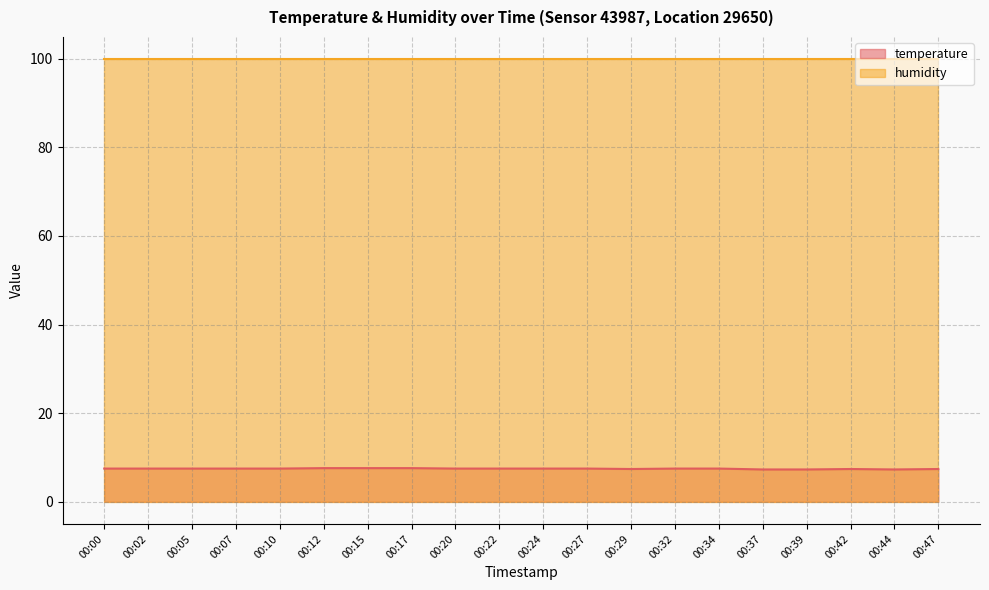

List the series in order of their overall mean, lowest first.

temperature, humidity